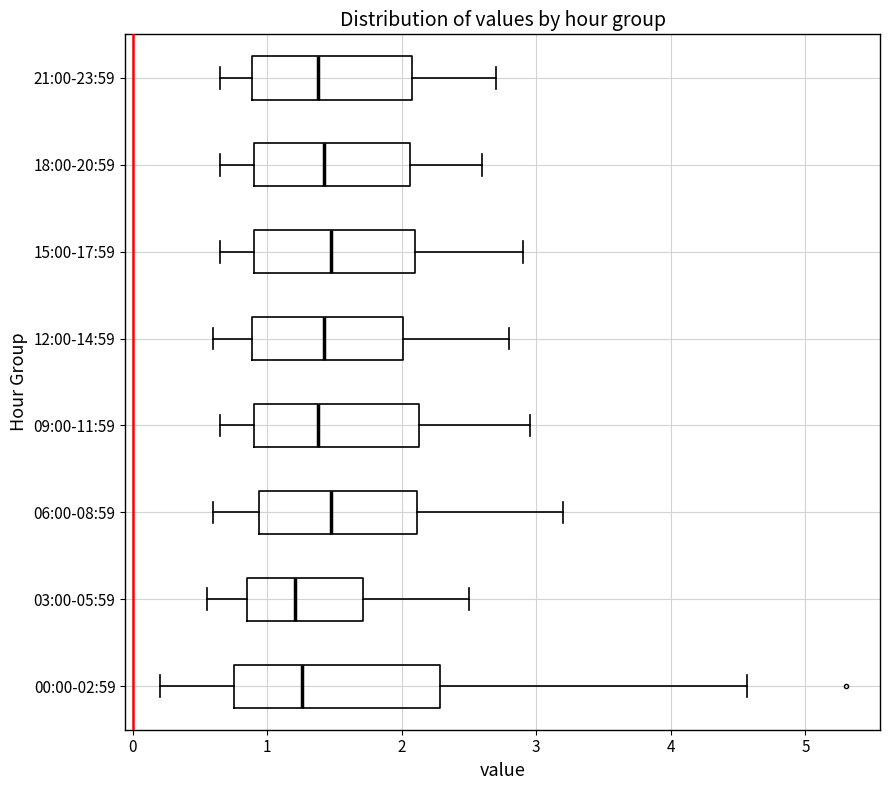

Where is the left edge of the box for 00:00-02:59 on the x-axis? The values are not printed on the chart, so give them approximately, as read against the axis.

0.8